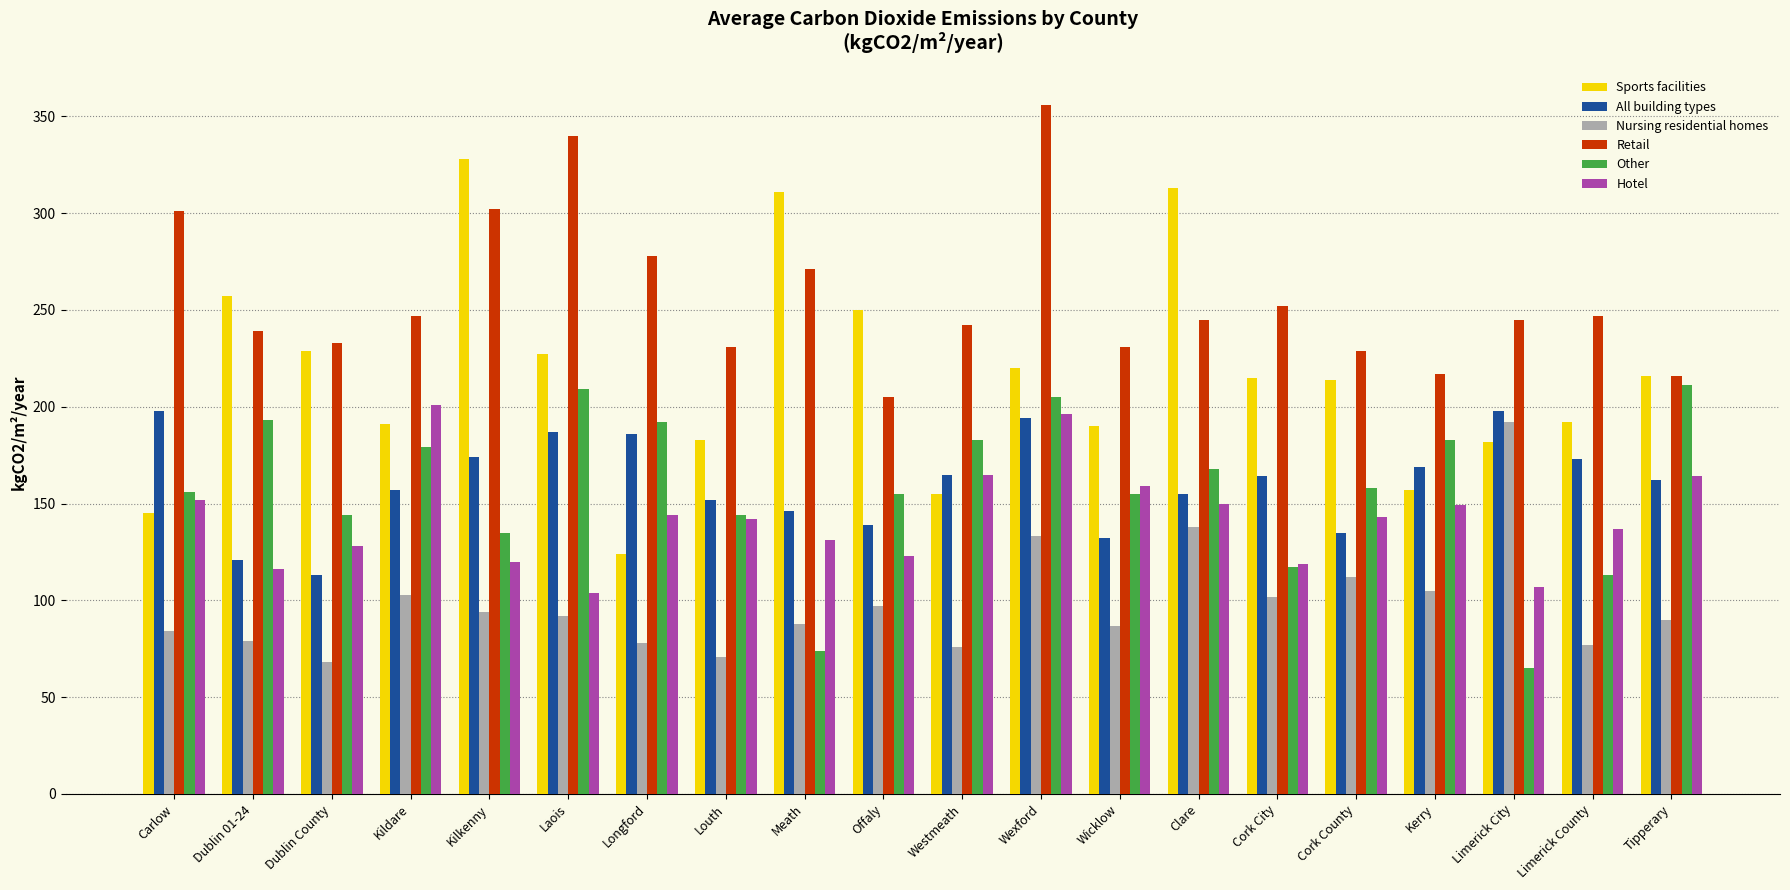

What is the total value across all series at Kerry?

980